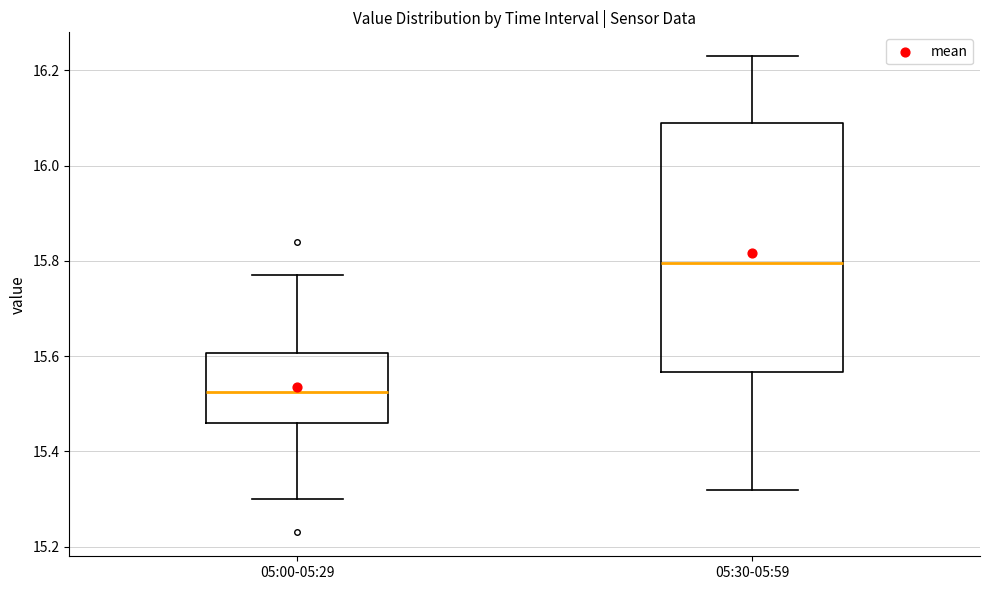

Where is the lower edge of the box for 05:00-05:29 on the y-axis? The values are not printed on the chart, so give them approximately, as read against the axis.

15.46